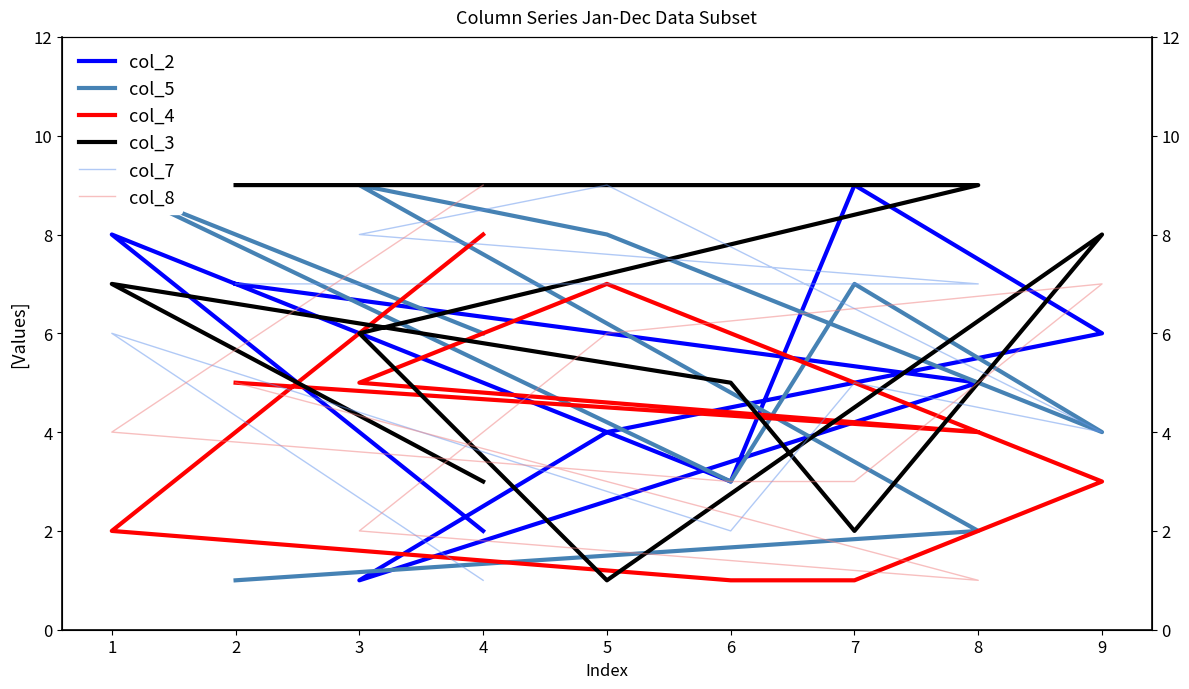

In col_2, how many points are higher than both neighbors (excluding endpoints)?

2